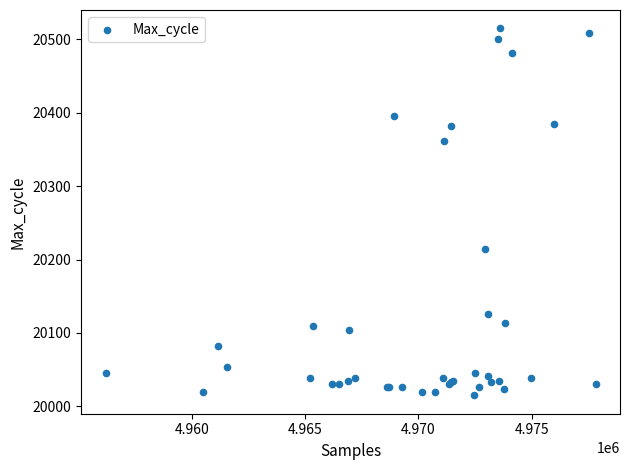

What Y value in the scatter plot is closest to 20265?

20215